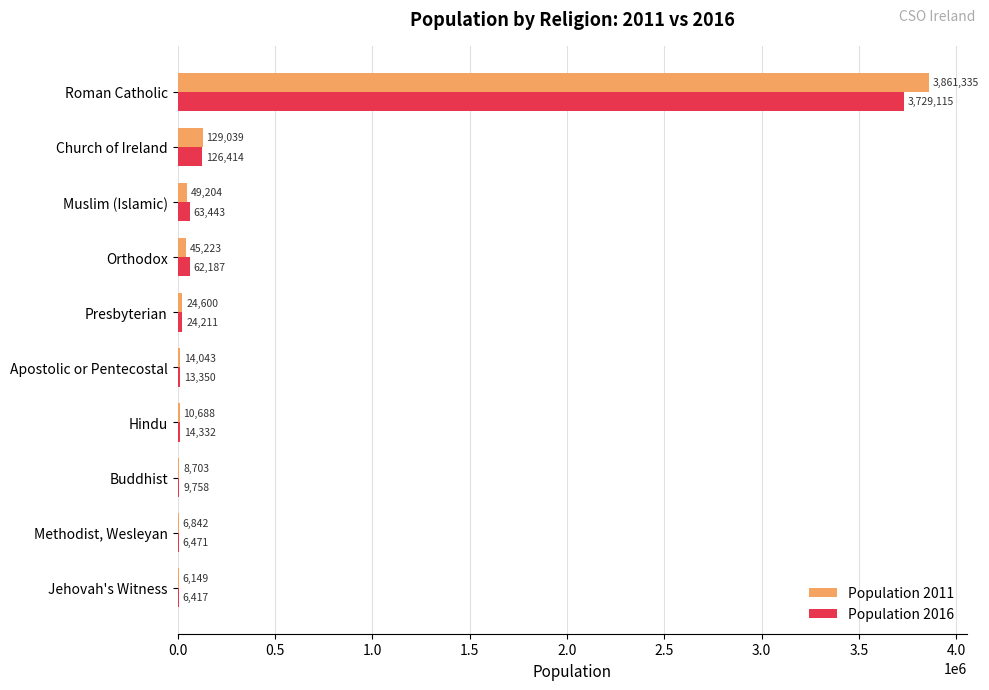

Which series changed the most between Orthodox and Methodist, Wesleyan?

Population 2016